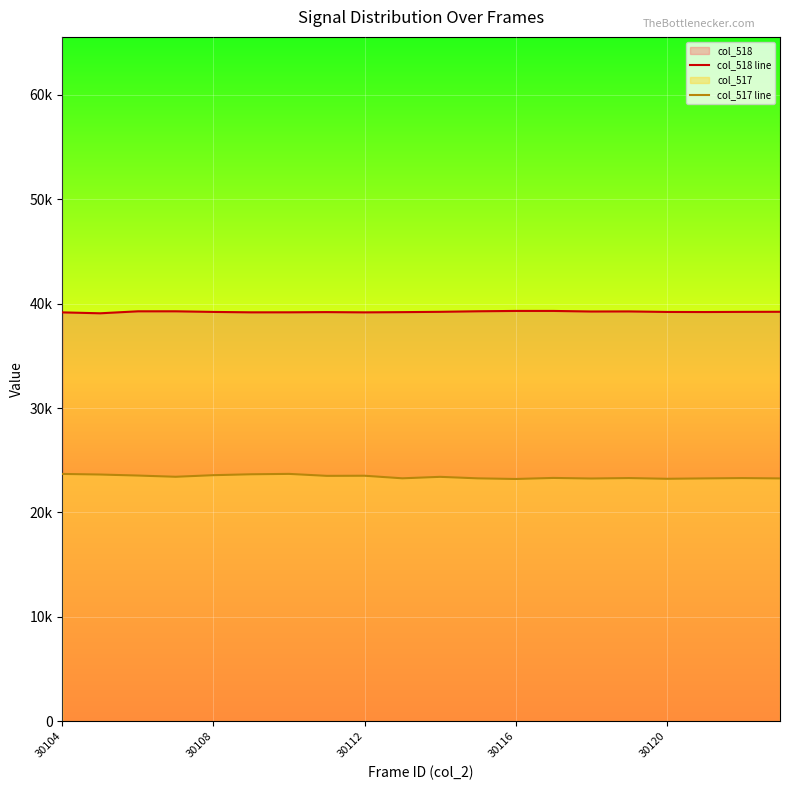

Which series has the widest spread of values?

col_517 line